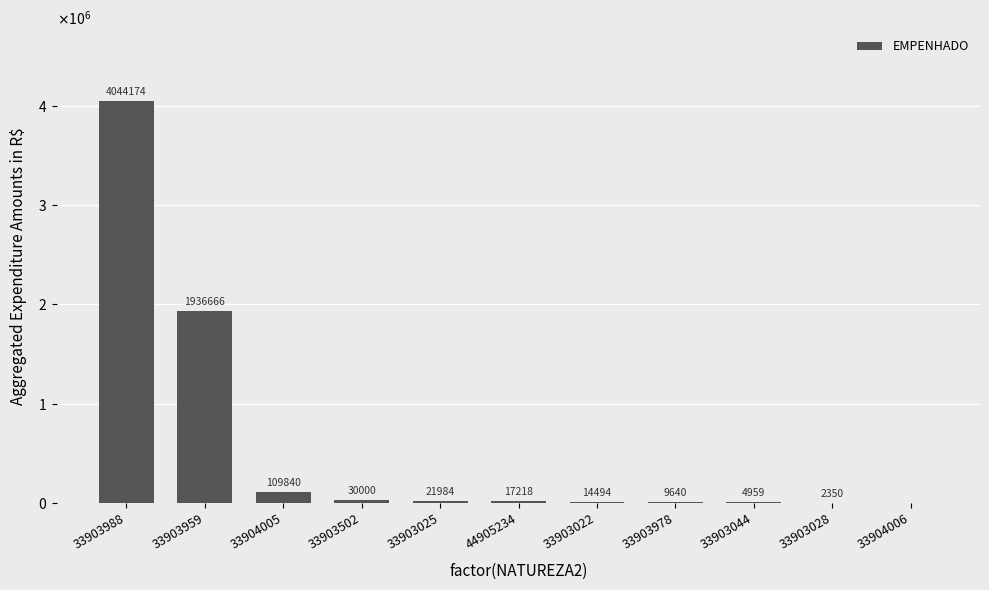

What is the sum of the values at 33903978 and 33903988?

4053814.4